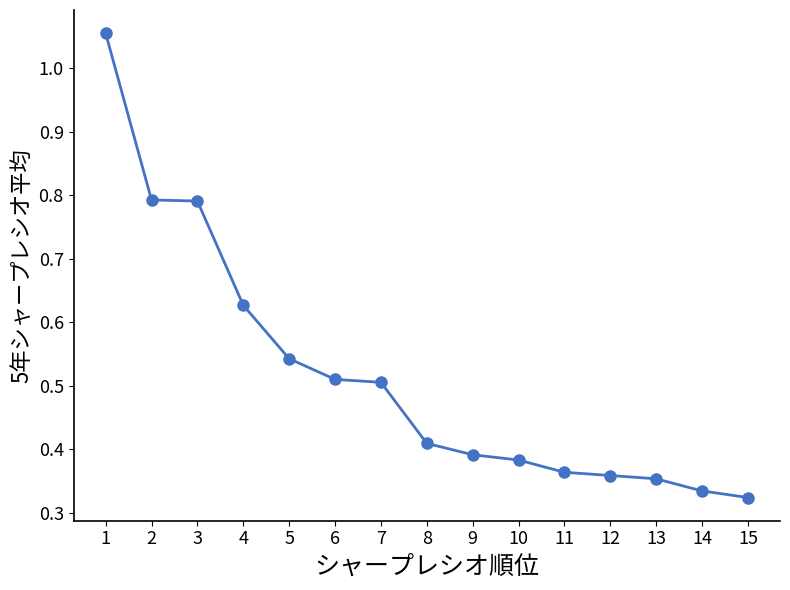

Which has a higher value, 3 or 10?

3